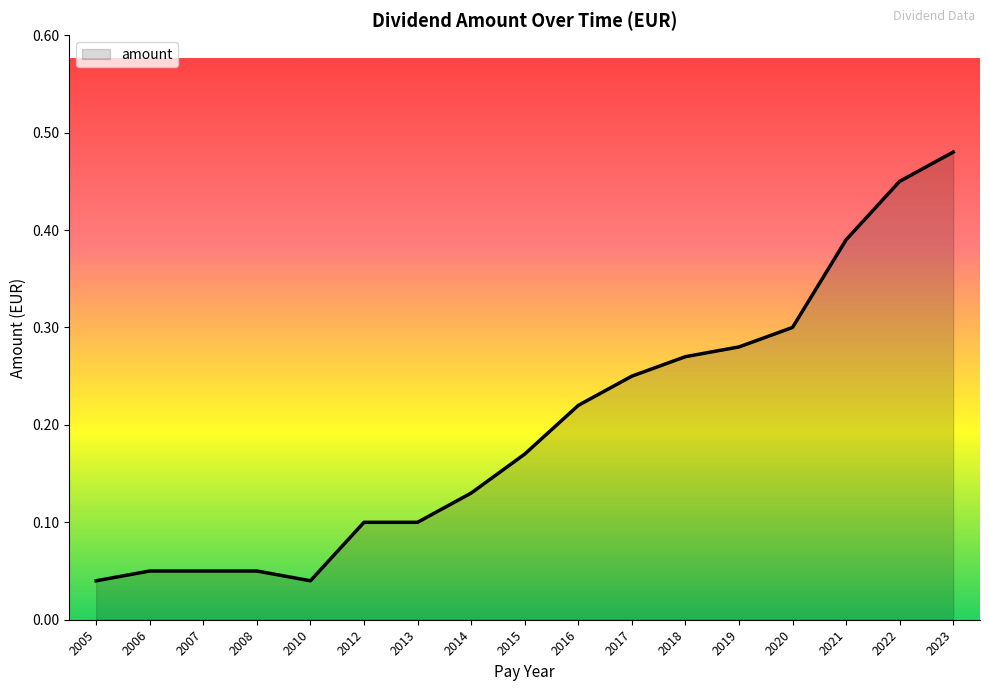

What is the change in value from 2019 to 2023?

+0.2